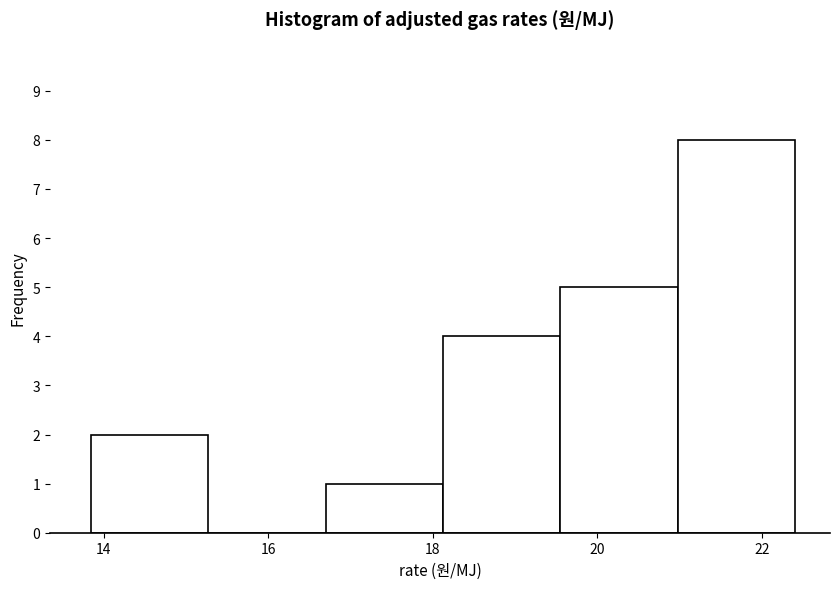

Which range on the x-axis has the tallest bar?

21.0 to 22.4